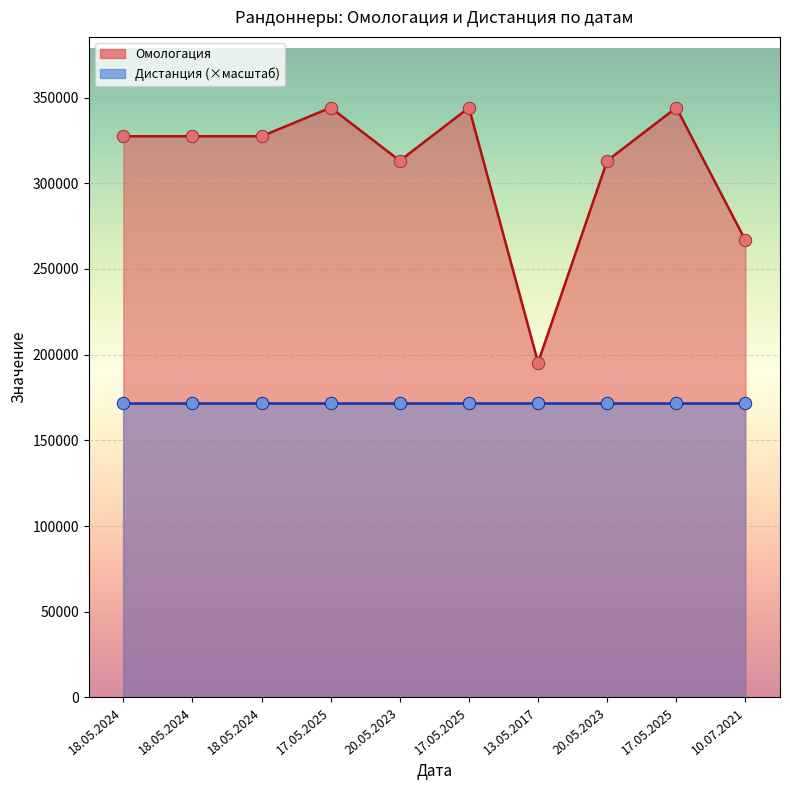

What is the change in value from 18.05.2024 to 20.05.2023?

-14271